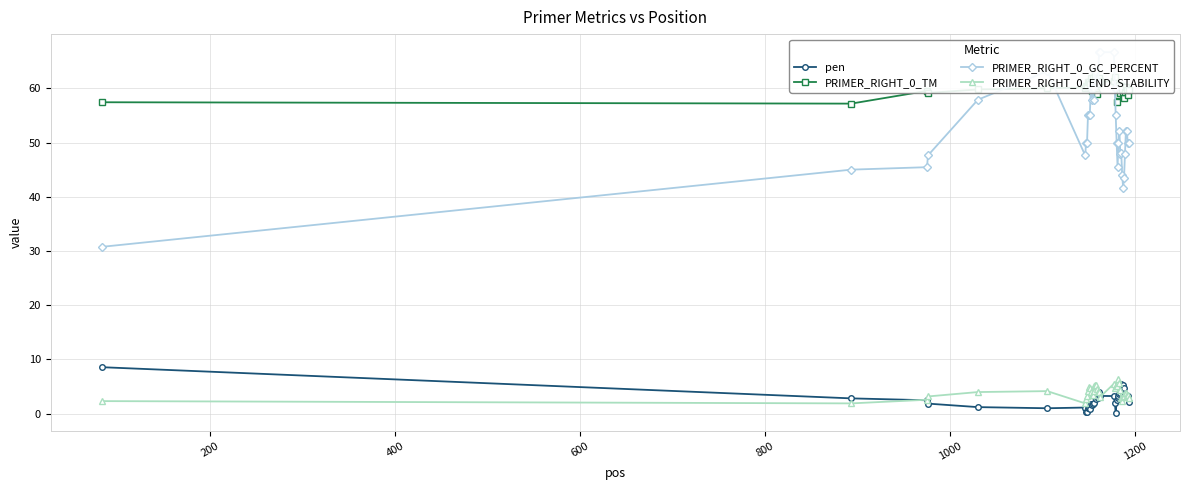

What is the maximum value for pen?

8.6